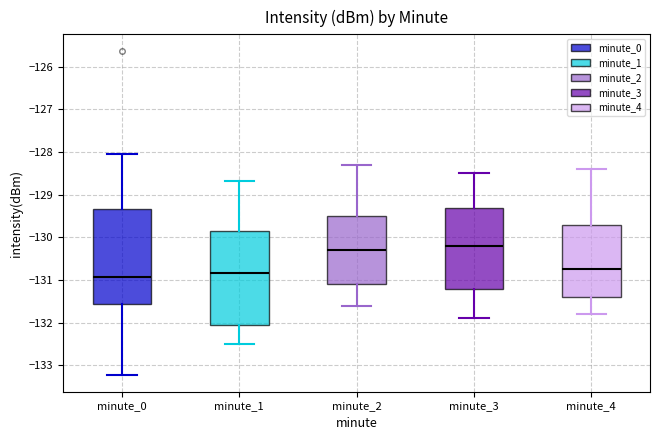

Reading left to right, read every box against the y-axis: the position of its median line, the range the box covers, and the ends of its whiskers. The values are not printed on the chart, so give them approximately, as read against the axis.

minute_0: median -130.9, box -131.6 to -129.3, whiskers -133.2 to -128.0
minute_1: median -130.8, box -132.0 to -129.8, whiskers -132.5 to -128.7
minute_2: median -130.3, box -131.1 to -129.5, whiskers -131.6 to -128.3
minute_3: median -130.2, box -131.2 to -129.3, whiskers -131.9 to -128.5
minute_4: median -130.7, box -131.4 to -129.7, whiskers -131.8 to -128.4